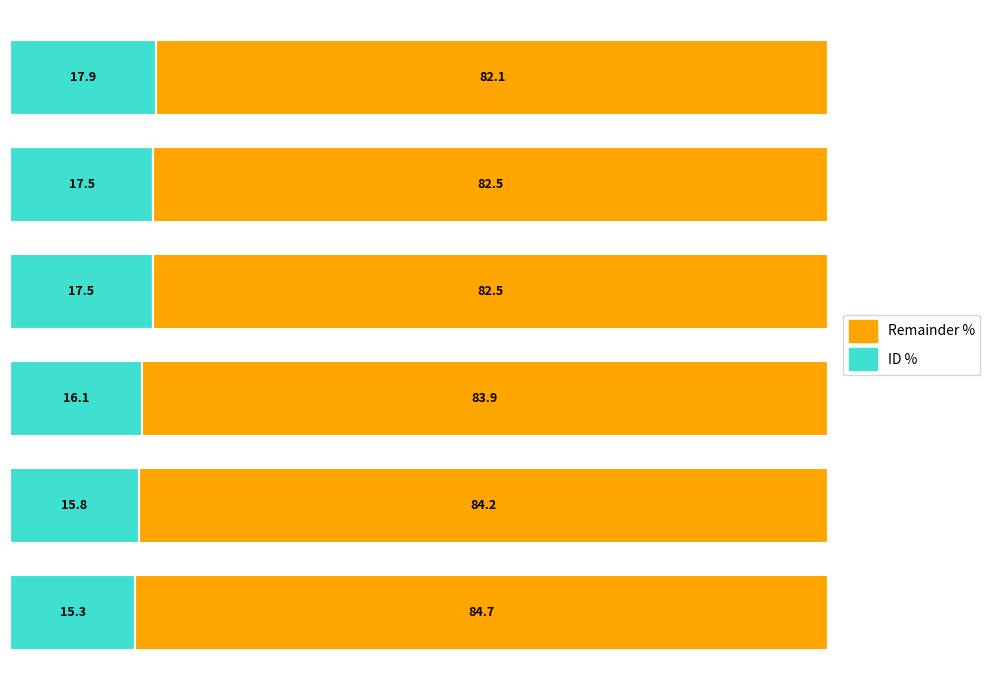

What is the lowest value of the ID % series?

15.3